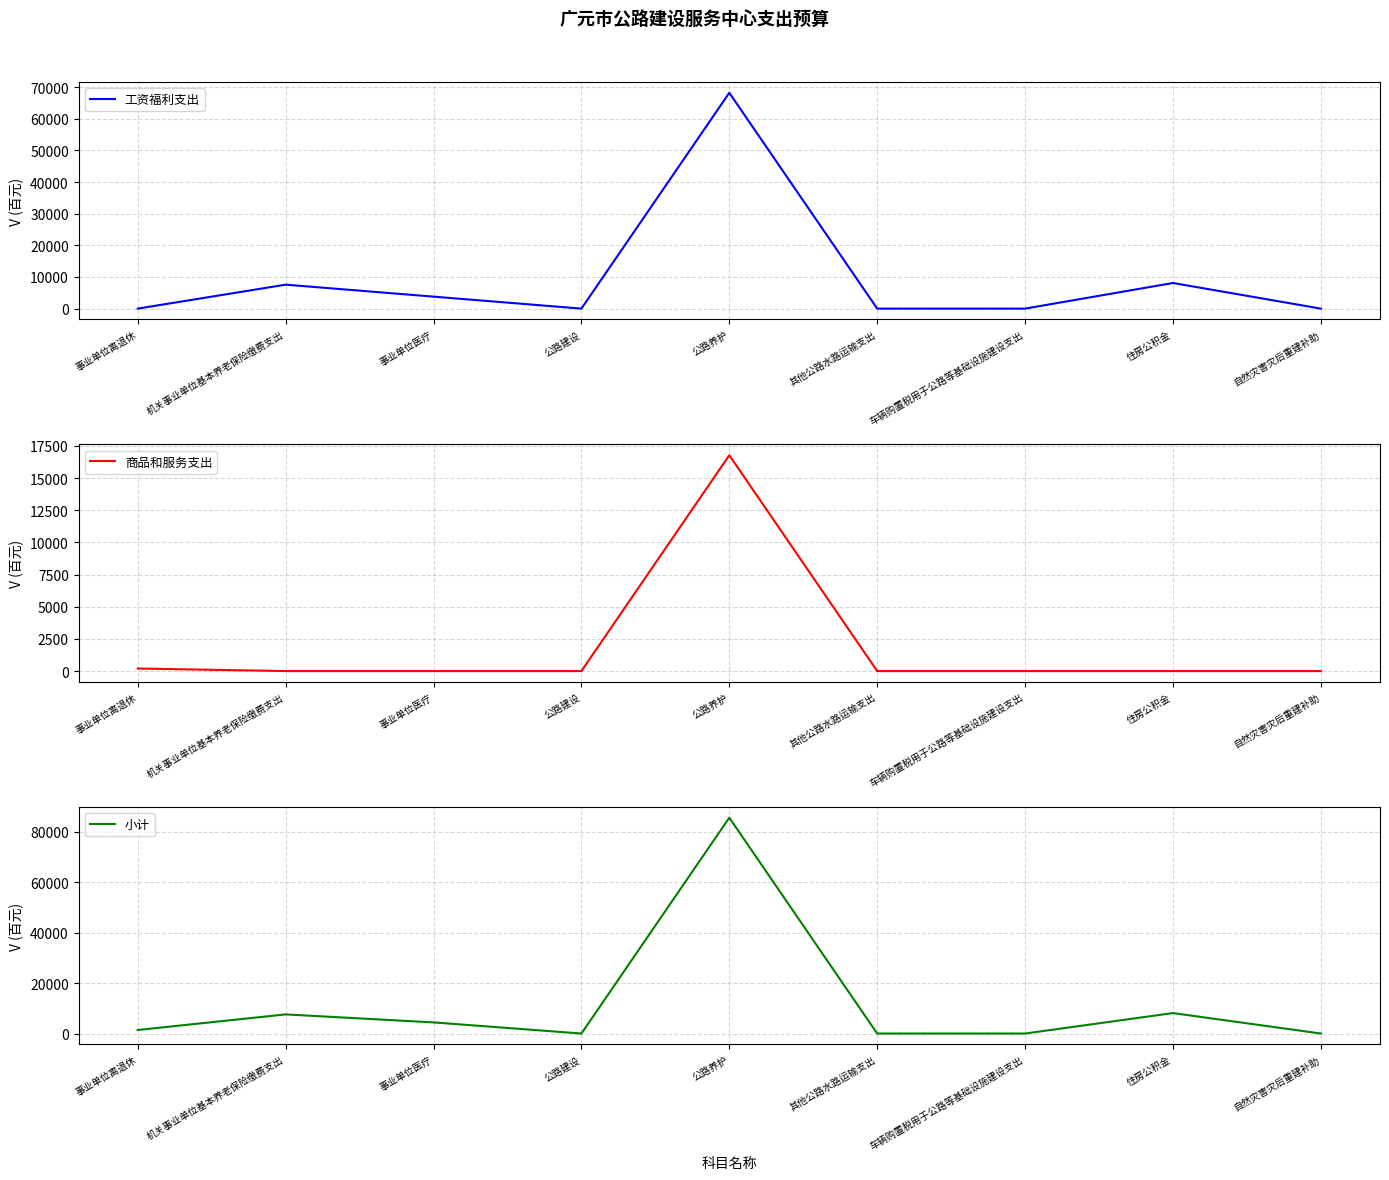

At which label is 小计 closest to 42743?

住房公积金